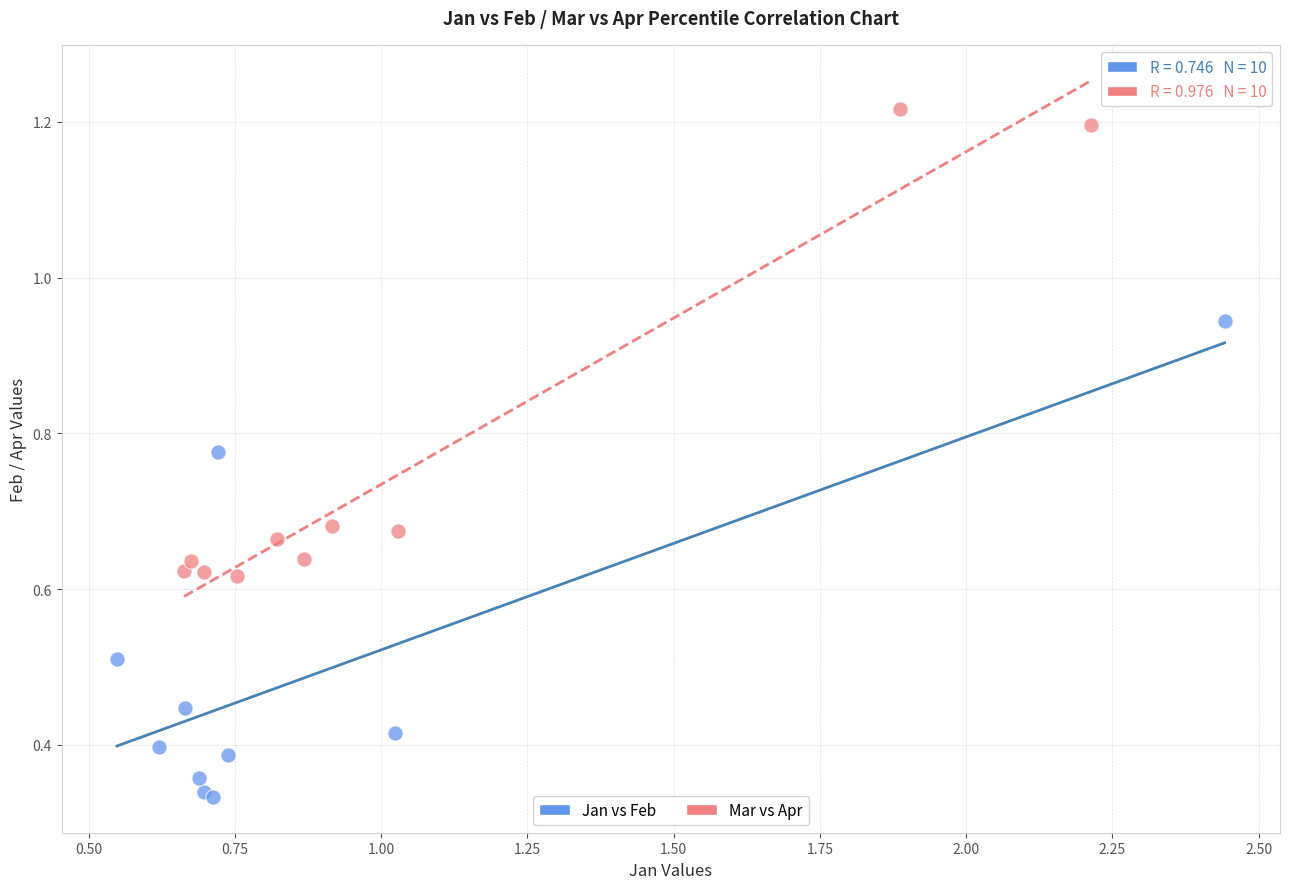

Which series contains the highest Y value?

Mar vs Apr